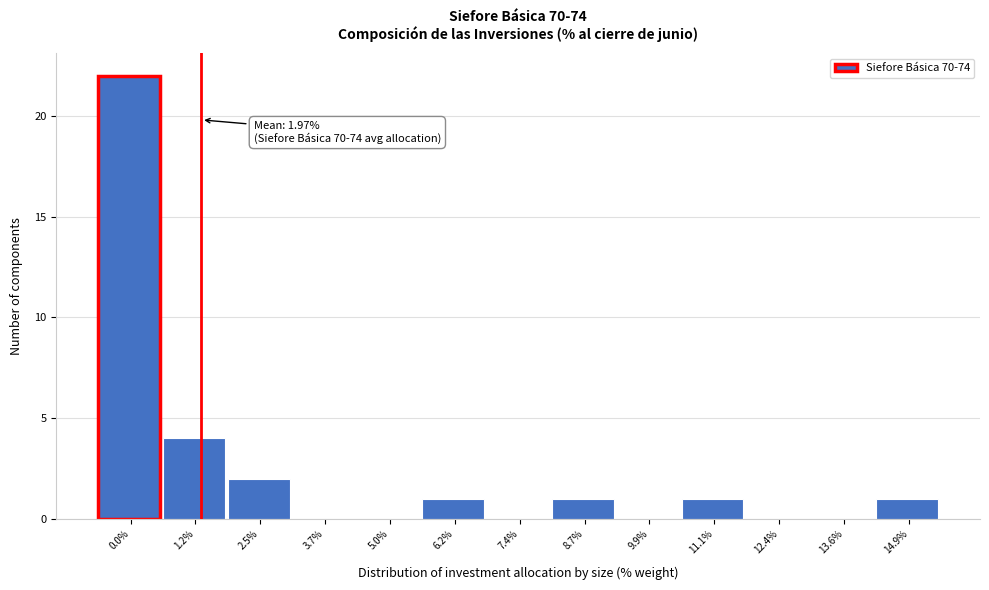

Reading left to right, what are all the values shown in this chart?

0.0%=22	1.2%=4	2.5%=2	3.7%=0	5.0%=0	6.2%=1	7.4%=0	8.7%=1	9.9%=0	11.1%=1	12.4%=0	13.6%=0	14.9%=1